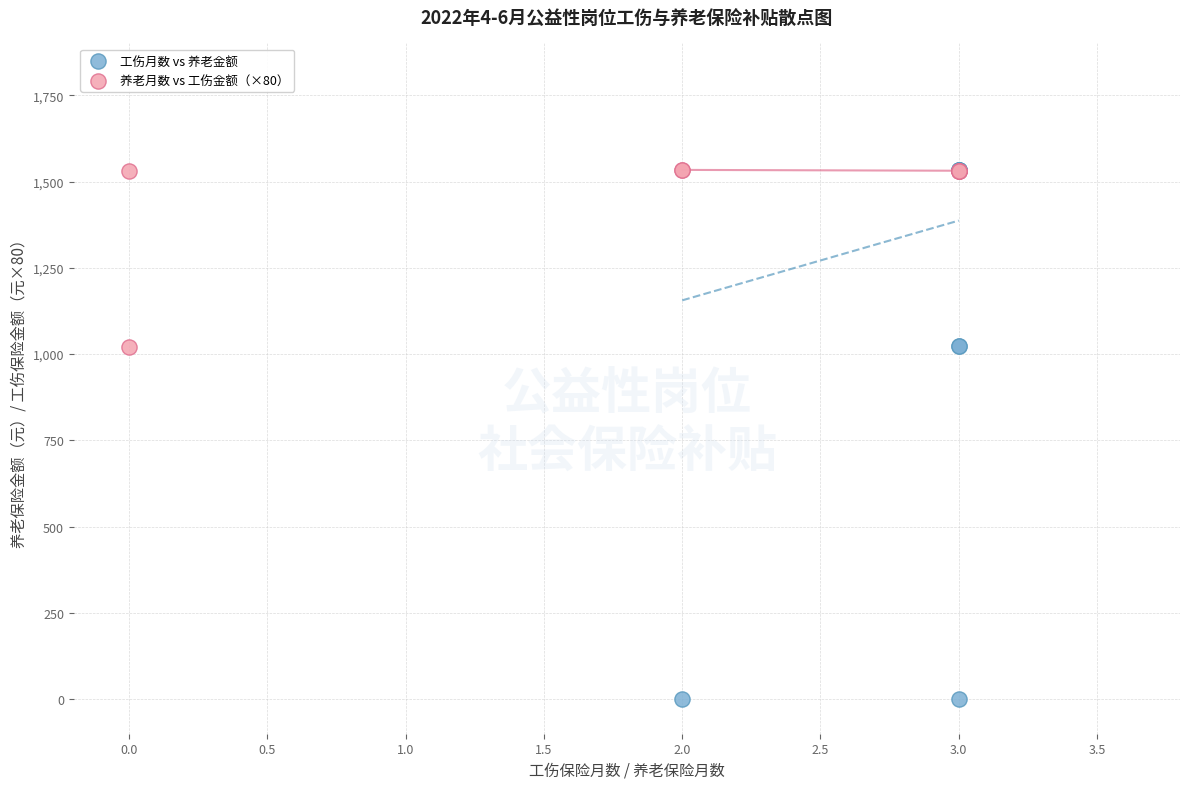

Which series reaches the minimum Y coordinate?

工伤月数 vs 养老金额